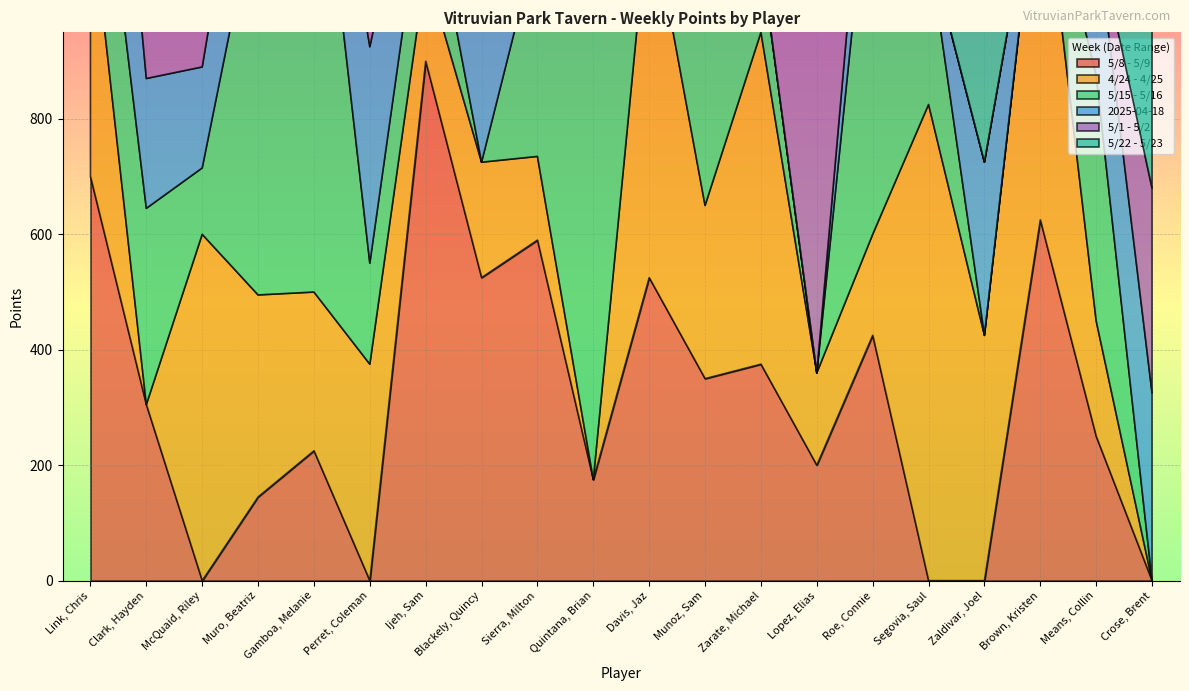

What are all the series names shown in the legend?

5/8 - 5/9, 4/24 - 4/25, 5/15 - 5/16, 2025-04-18, 5/1 - 5/2, 5/22 - 5/23